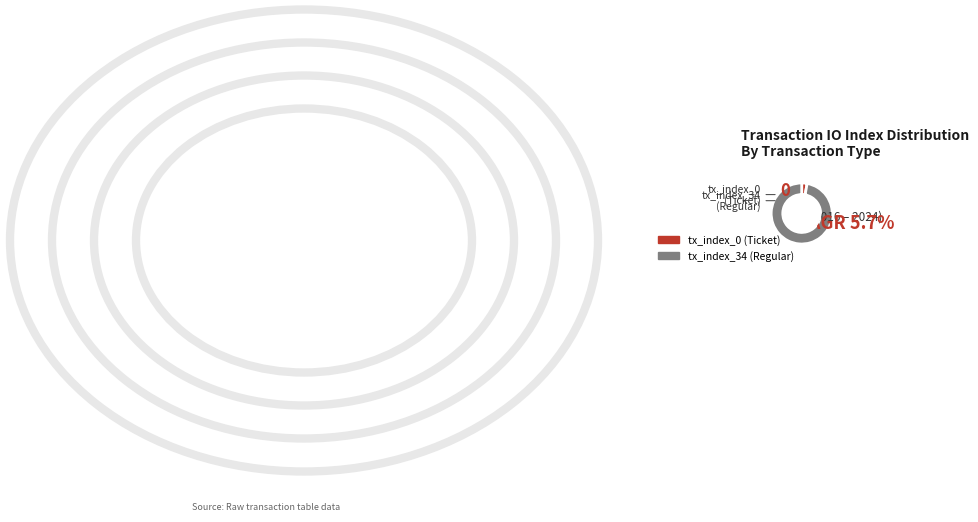

To the nearest percent, what is the difference between the tx_index_0 (Ticket) and tx_index_34 (Regular) slice percentages?

100%